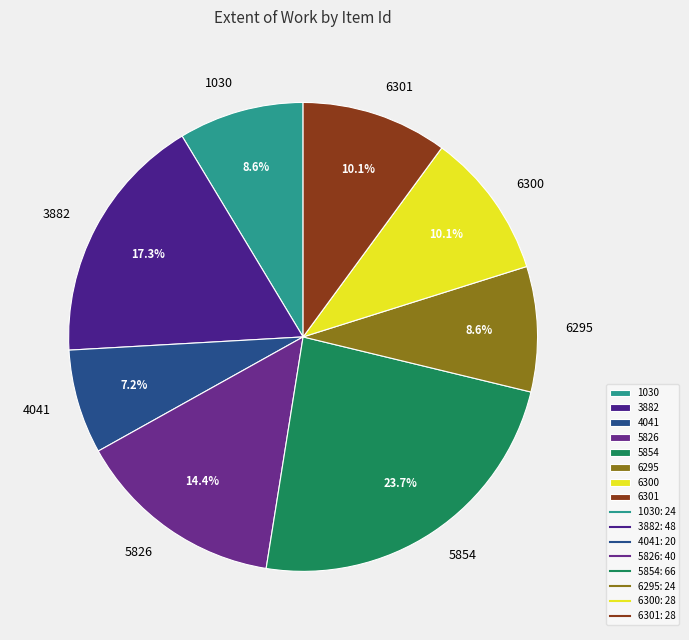

What percentage is the 6301 slice, to the nearest percent?

10%